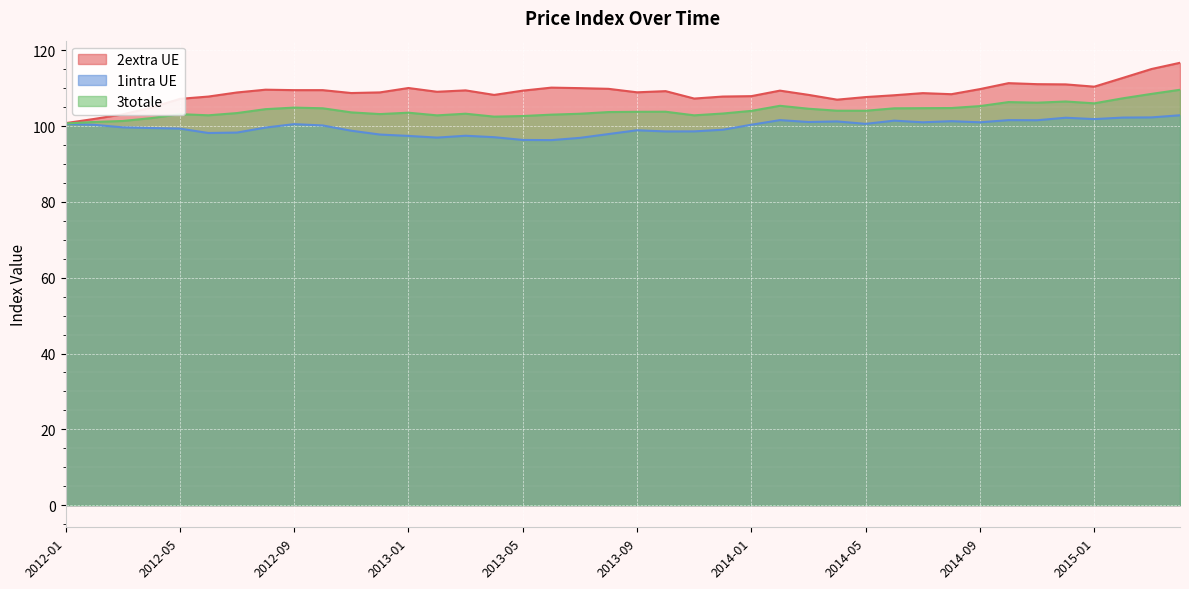

Rank the categories by 1intra UE value from highest to lowest.

2015-04, 2015-03, 2015-02, 2014-12, 2015-01, 2014-02, 2014-10, 2014-11, 2014-06, 2014-08, 2014-04, 2014-03, 2014-09, 2014-07, 2012-01, 2014-05, 2012-09, 2014-01, 2012-02, 2012-10, 2012-03, 2012-08, 2012-04, 2012-05, 2013-12, 2013-09, 2012-11, 2013-11, 2013-10, 2012-07, 2012-06, 2013-08, 2012-12, 2013-03, 2013-01, 2013-04, 2013-02, 2013-07, 2013-05, 2013-06